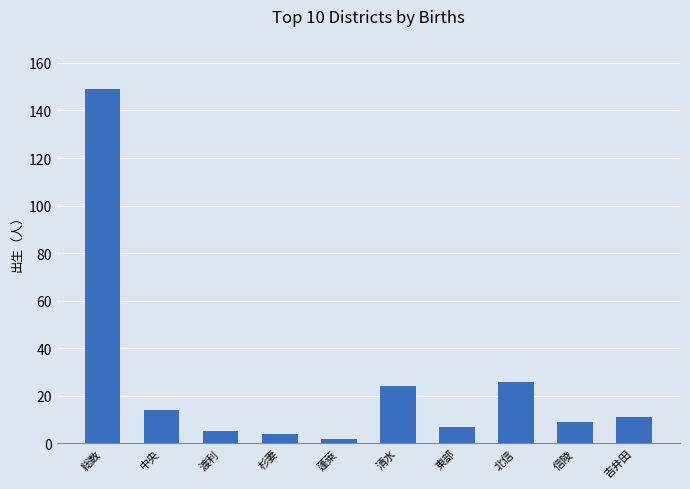

Reading left to right, transcribe all the data shown in this chart.

149	14	5	4	2	24	7	26	9	11